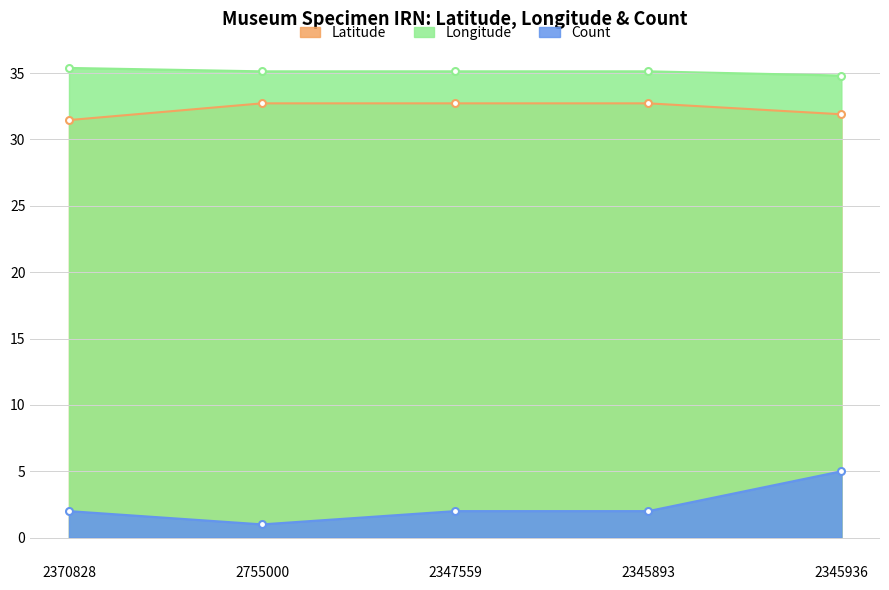

What is the label of the 4th point from the left?

2345893